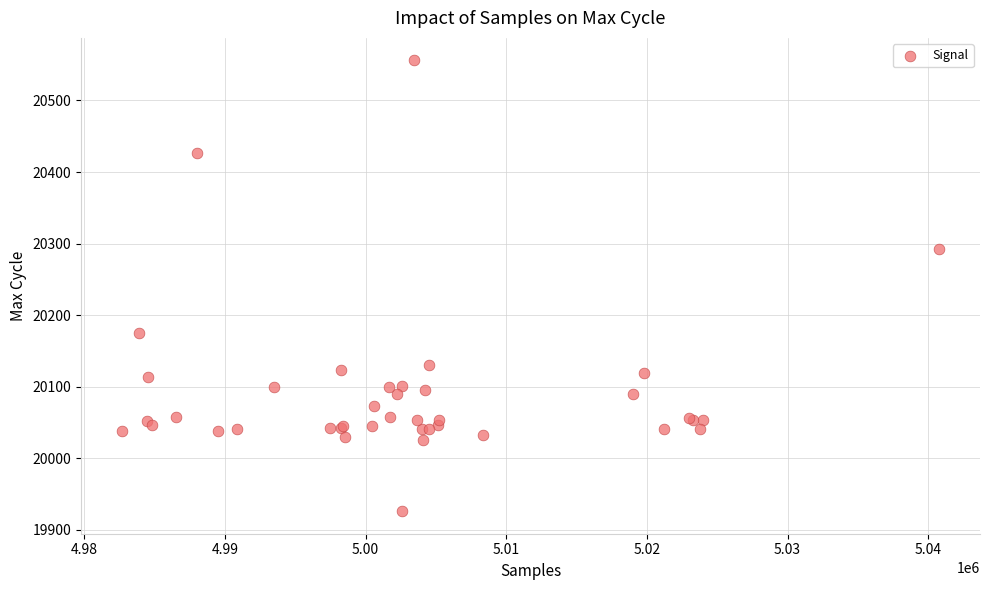

What Y value in the scatter plot is closest to 20241?

20292